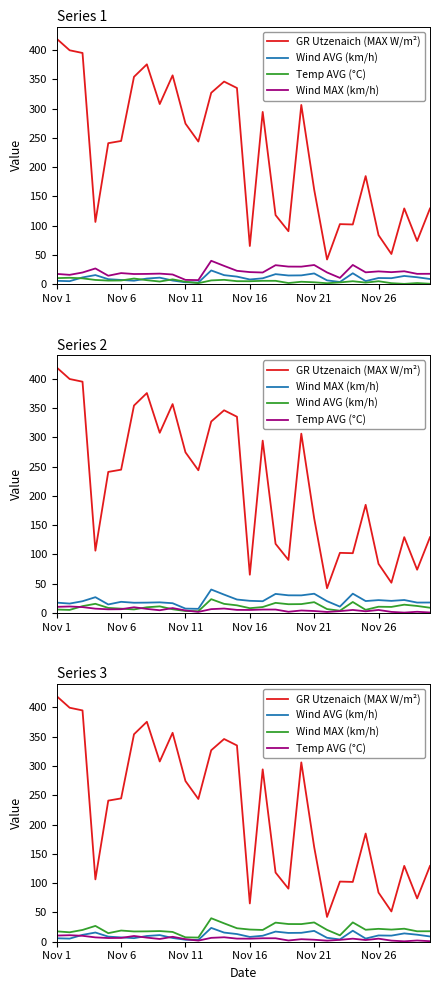

What is the difference between the maximum and minimum values in the Wind MAX (km/h) series?

33.0